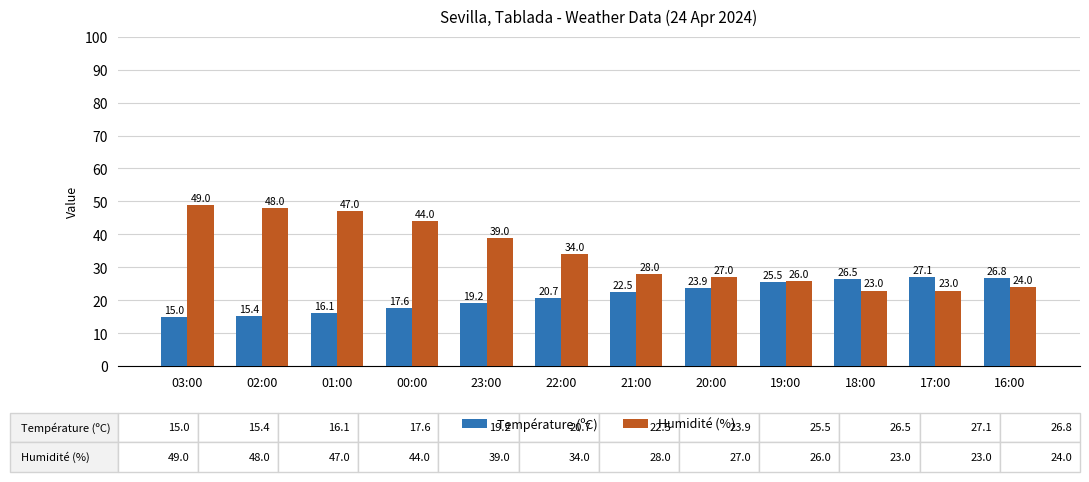

True or false: Humidité (%) has a value of 27.0 at 20:00.

True